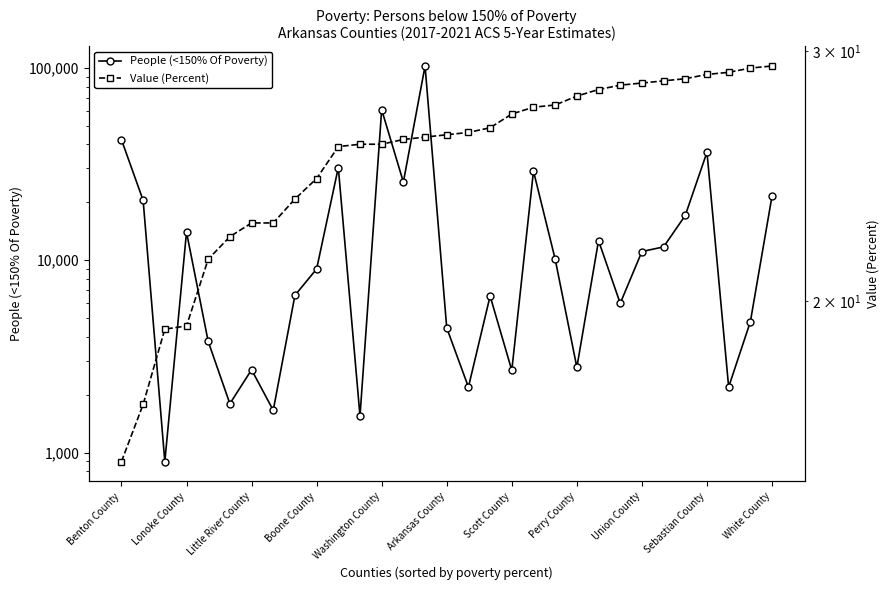

How many series are shown in this chart?

2